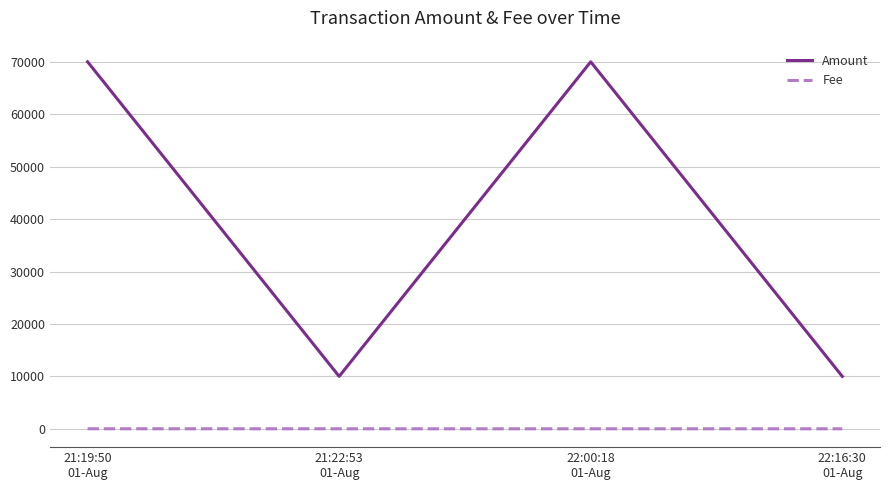

True or false: Fee and Amount intersect in this chart.

False